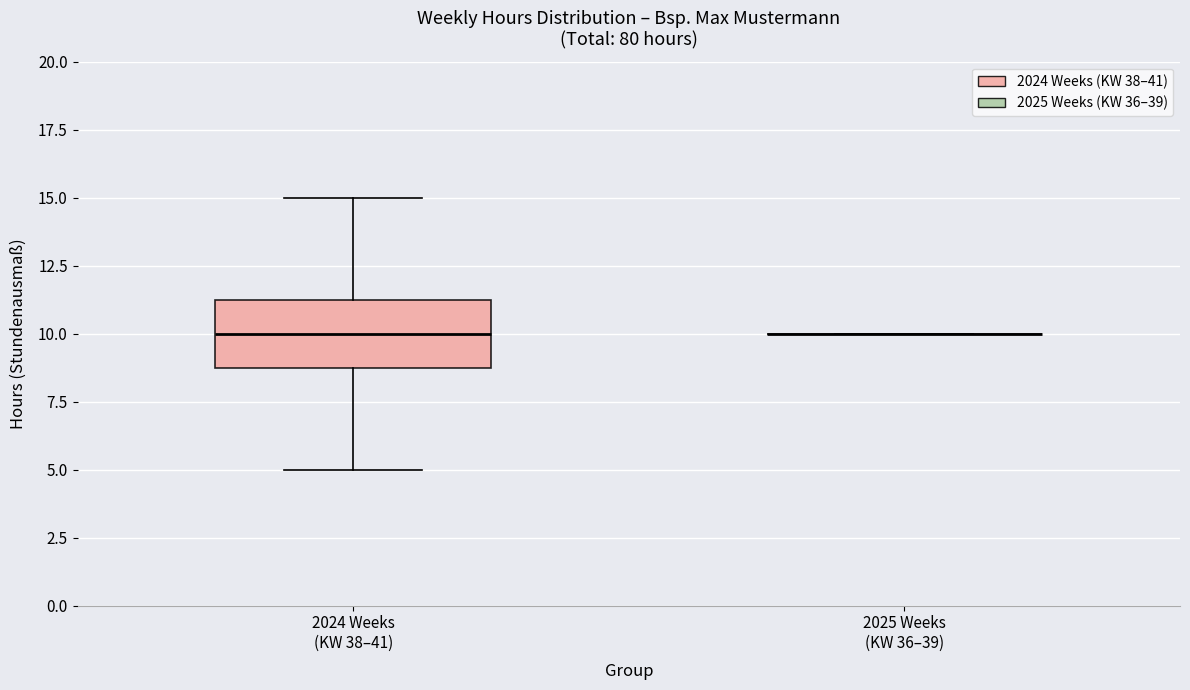

Reading left to right, read every box against the y-axis: the position of its median line, the range the box covers, and the ends of its whiskers. The values are not printed on the chart, so give them approximately, as read against the axis.

2024 Weeks (KW 38–41): median 10.0, box 9.0 to 11.5, whiskers 5.0 to 15.0
2025 Weeks (KW 36–39): box collapsed to a line at 10.0, whiskers 10.0 to 10.0